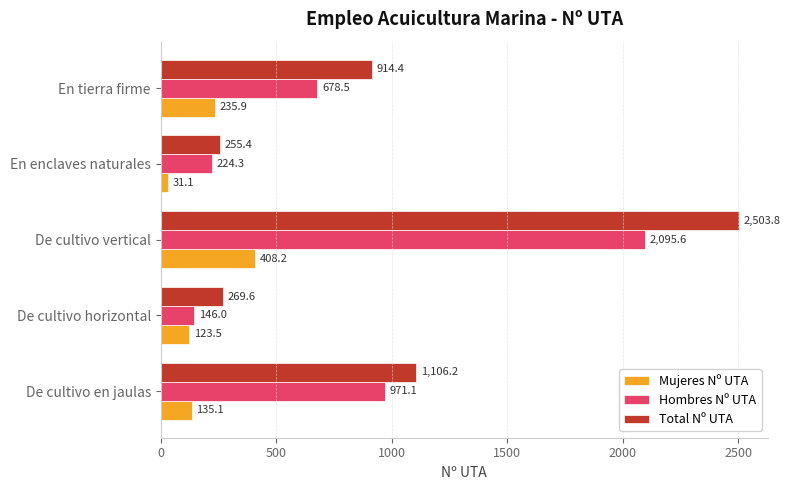

The Hombres Nº UTA series shows 425.7 at En tierra firme. True or false?

False